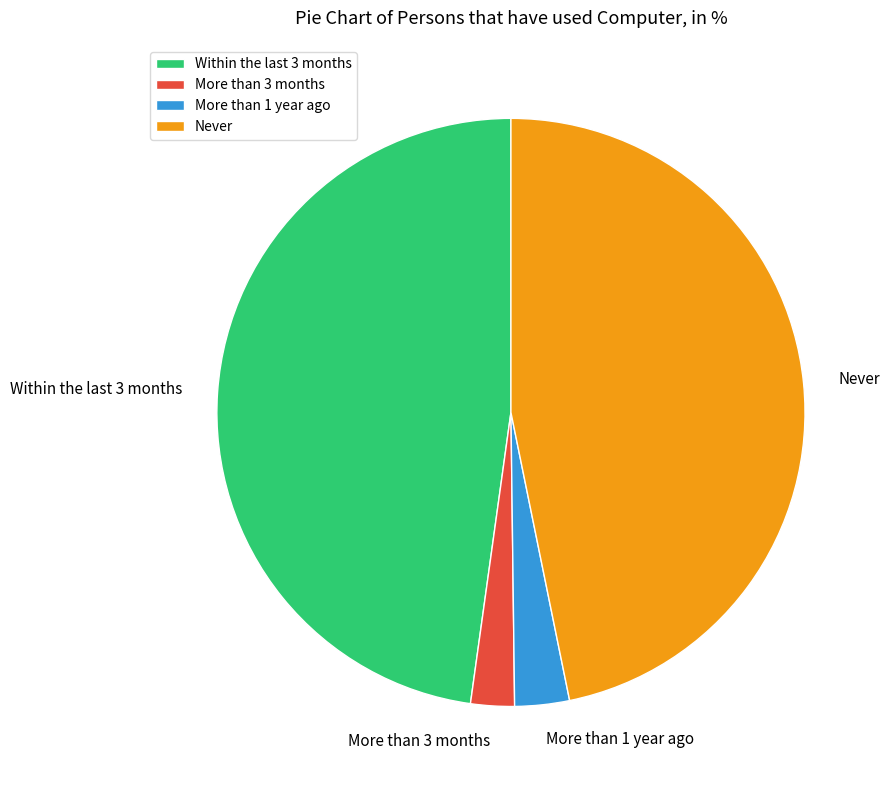

Is More than 1 year ago the majority of the pie?

No